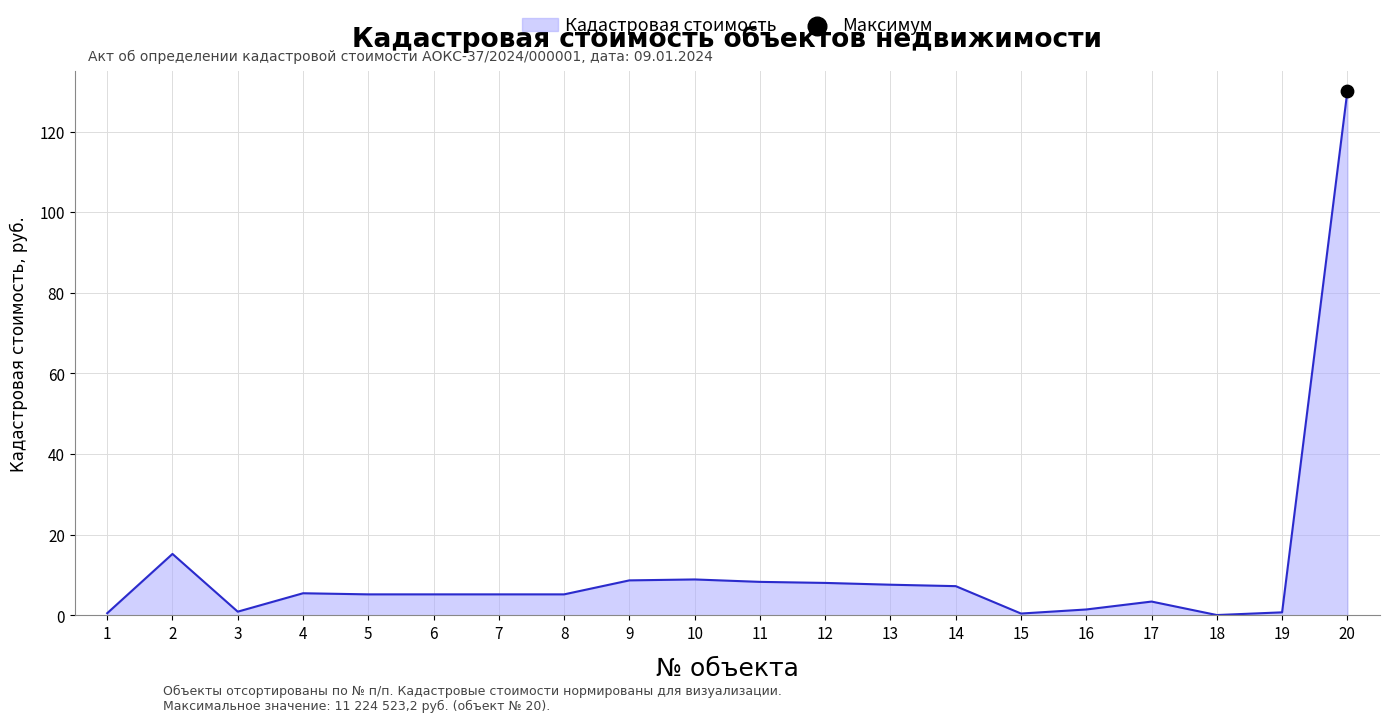

What is the change in value from 16 to 20?

+128.5